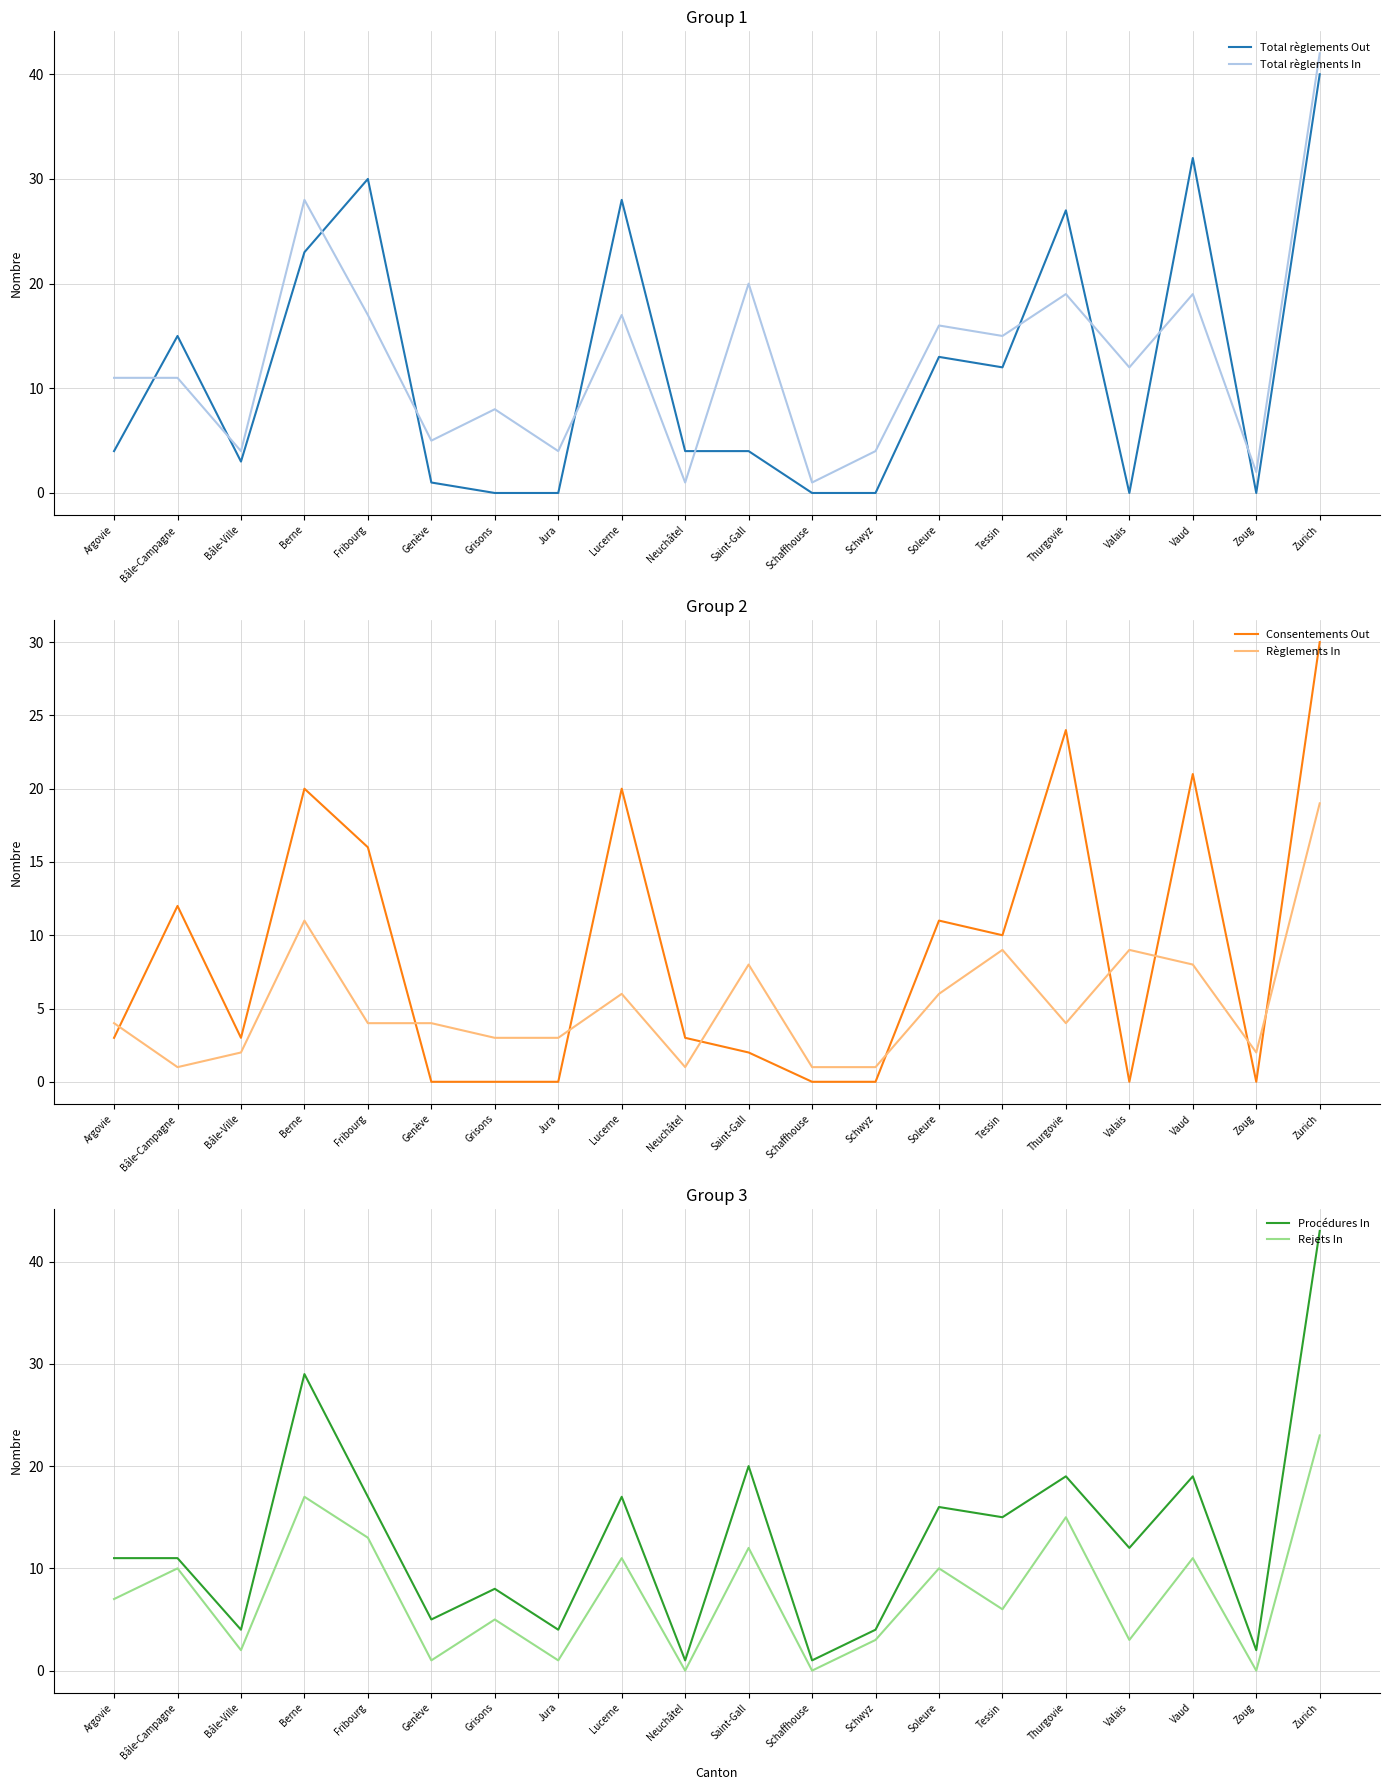

Rank the series by their maximum value, from highest to lowest.

Procédures In, Total règlements In, Total règlements Out, Consentements Out, Rejets In, Règlements In